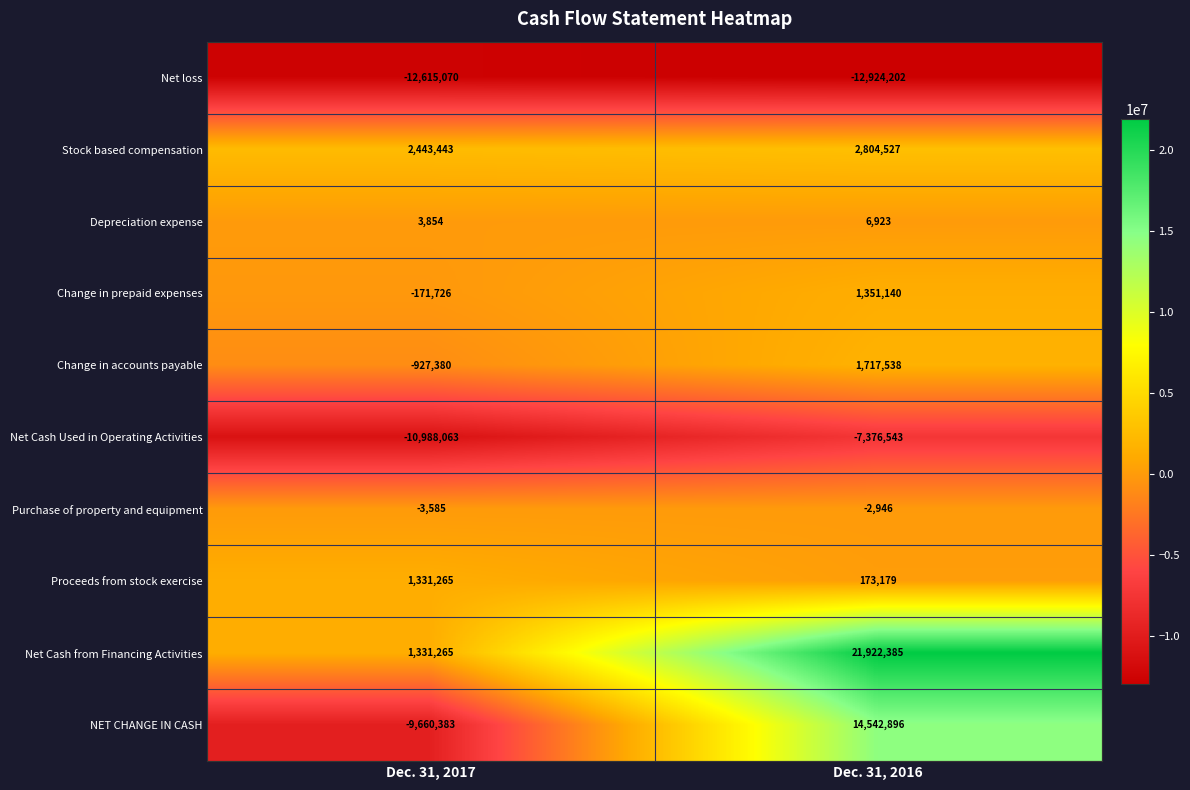

List the series in order of their peak value, highest first.

Net Cash from Financing Activities, NET CHANGE IN CASH, Stock based compensation, Change in accounts payable, Change in prepaid expenses, Proceeds from stock exercise, Depreciation expense, Purchase of property and equipment, Net Cash Used in Operating Activities, Net loss